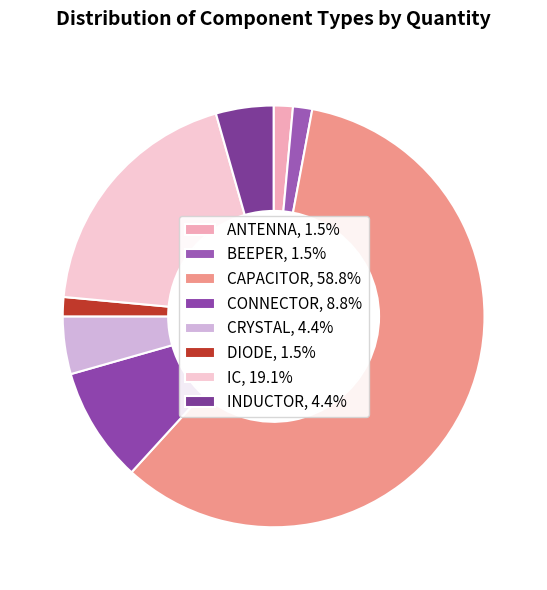

Which slice represents more than half of the pie?

CAPACITOR